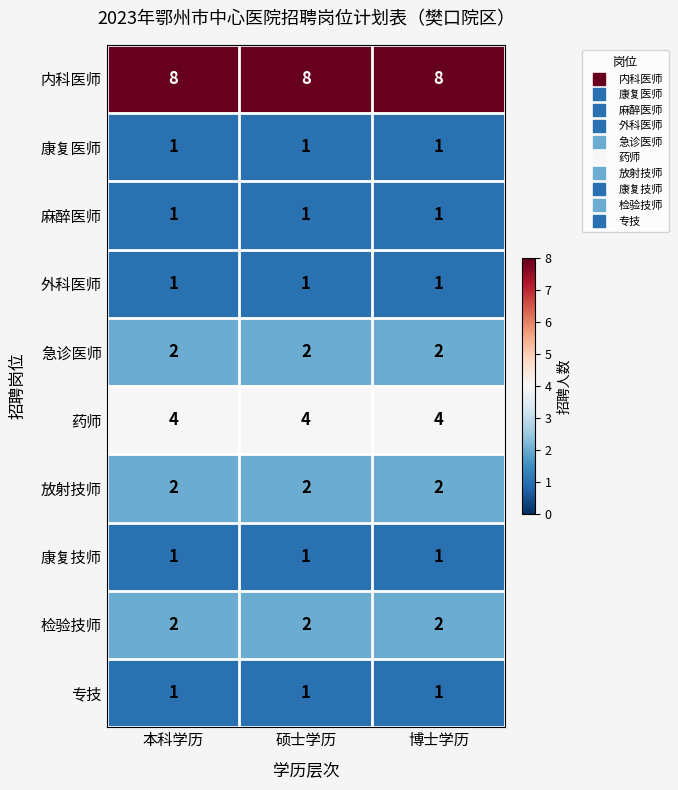

What is the difference between the highest and lowest values at 硕士学历?

7